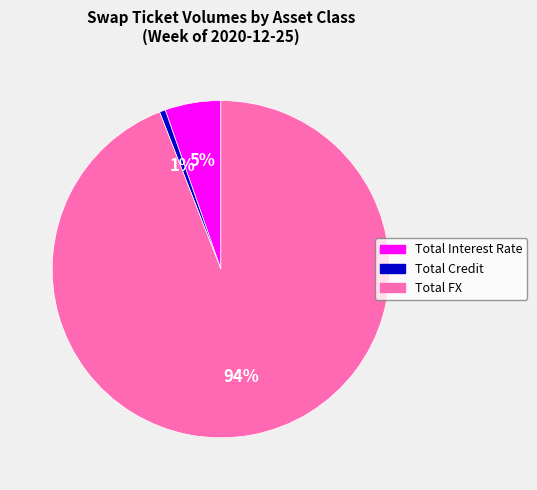

Does Total FX represent more than half of the total?

Yes